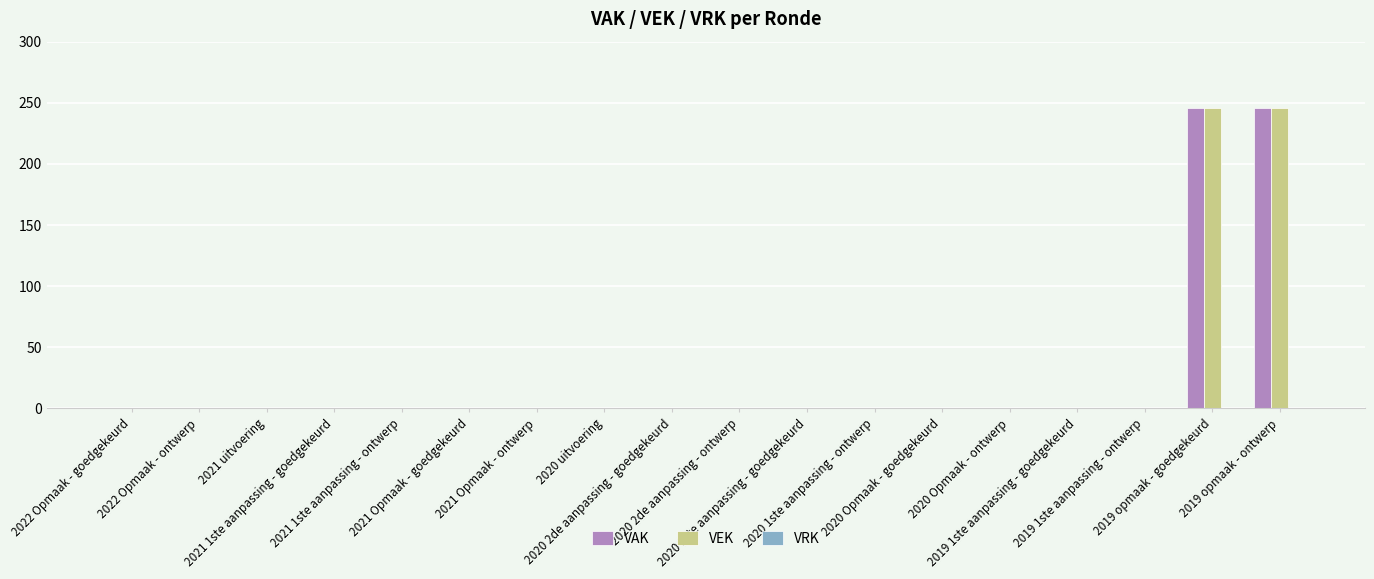

What is the maximum value shown in the chart?

246